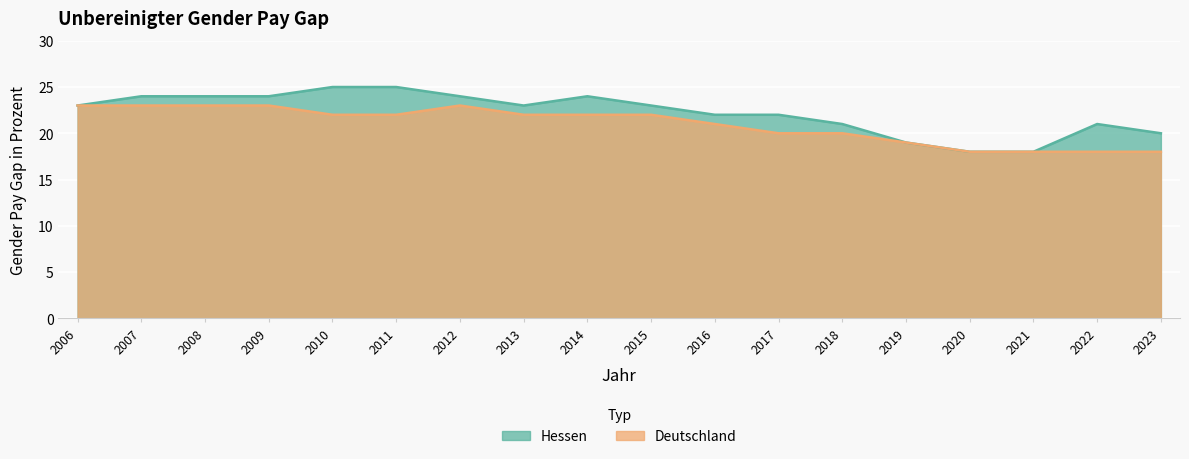

Count the number of data series in this chart.

2